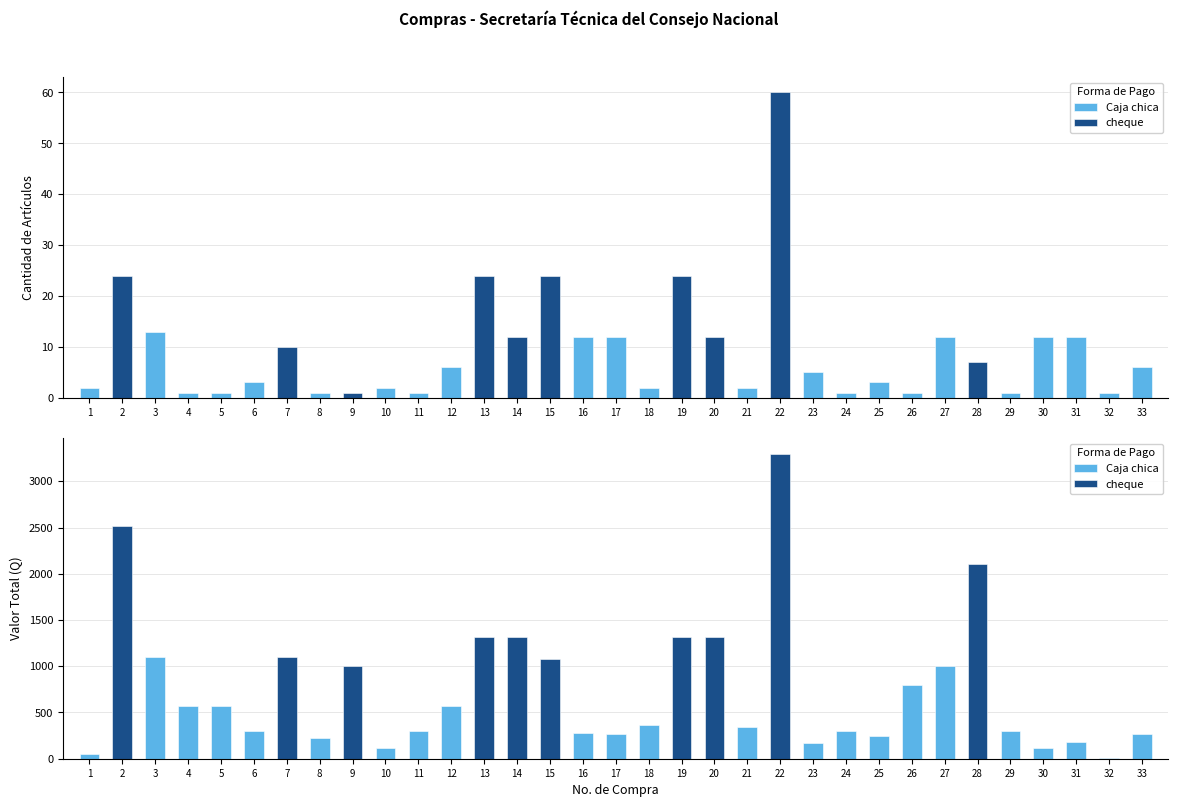

Reading left to right, extract all data points from this chart.

Cantidad: 1=2.0	2=24.0	3=13.0	4=1.0	5=1.0	6=3.0	7=10.0	8=1.0	9=1.0	10=2.0	11=1.0	12=6.0	13=24.0	14=12.0	15=24.0	16=12.0	17=12.0	18=2.0	19=24.0	20=12.0	21=2.0	22=60.0	23=5.0	24=1.0	25=3.0	26=1.0	27=12.0	28=7.0	29=1.0	30=12.0	31=12.0	32=1.0	33=6.0
Total: 1=48.0	2=2520.0	3=1104.9	4=575.0	5=575.0	6=300.0	7=1100.0	8=225.0	9=1000.0	10=120.0	11=299.0	12=570.0	13=1320.0	14=1319.5	15=1080.0	16=276.0	17=264.0	18=360.0	19=1320.0	20=1319.5	21=340.0	22=3300.0	23=164.8	24=300.0	25=251.0	26=799.0	27=1000.0	28=2100.0	29=300.0	30=120.0	31=180.0	32=10.5	33=270.0